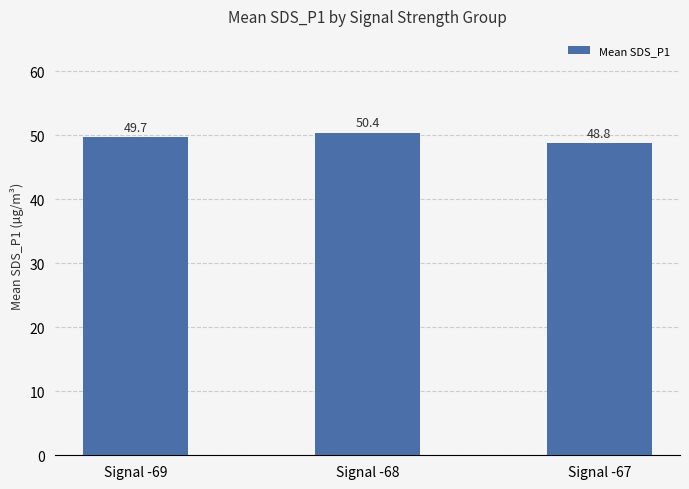

Where does the data first go above 49?

Signal -69